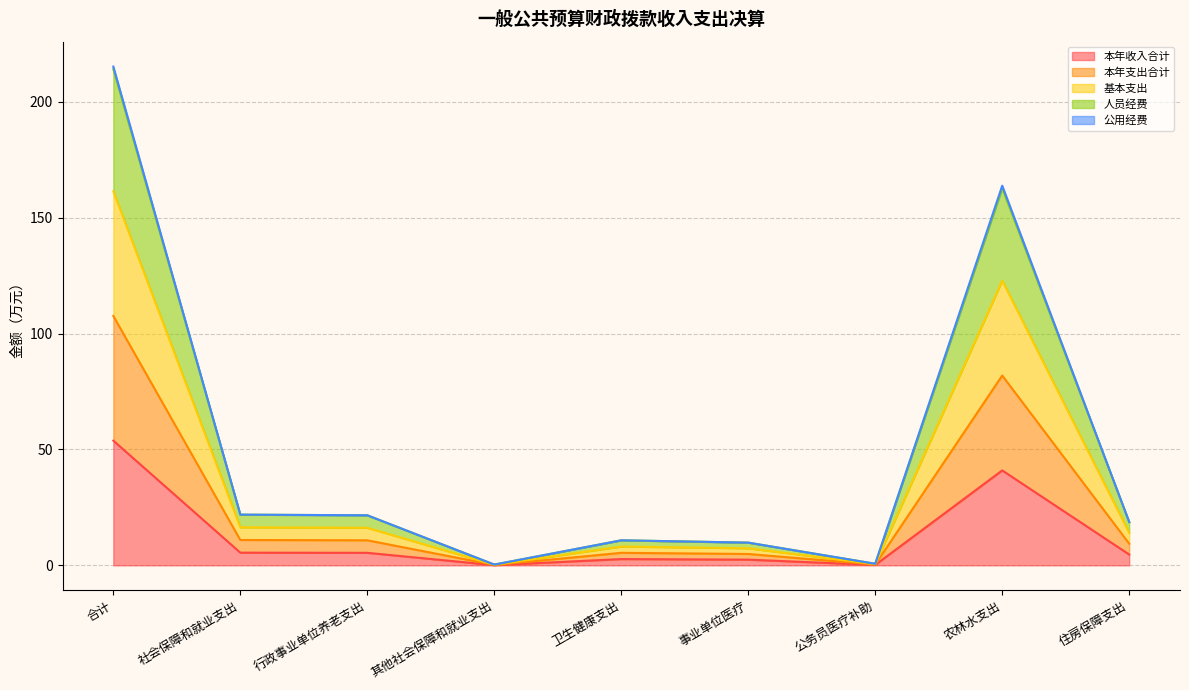

The 人员经费 series shows 1.0 at 公务员医疗补助. True or false?

False